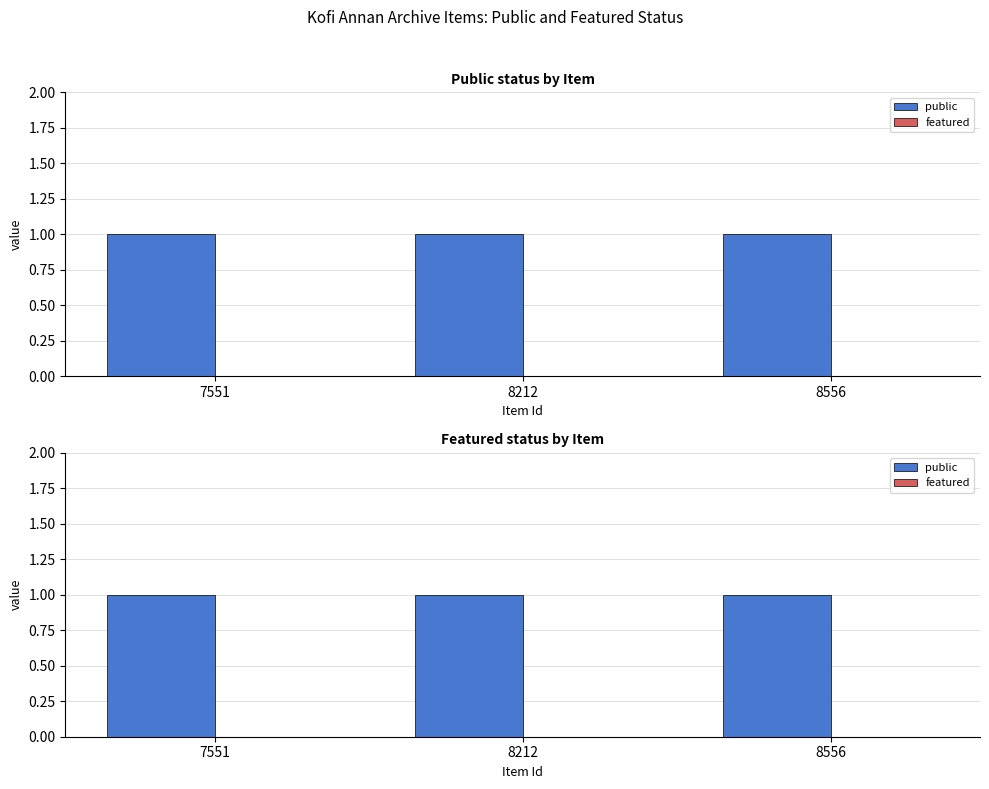

What is the value of the public bar at the 3rd from the left?

1